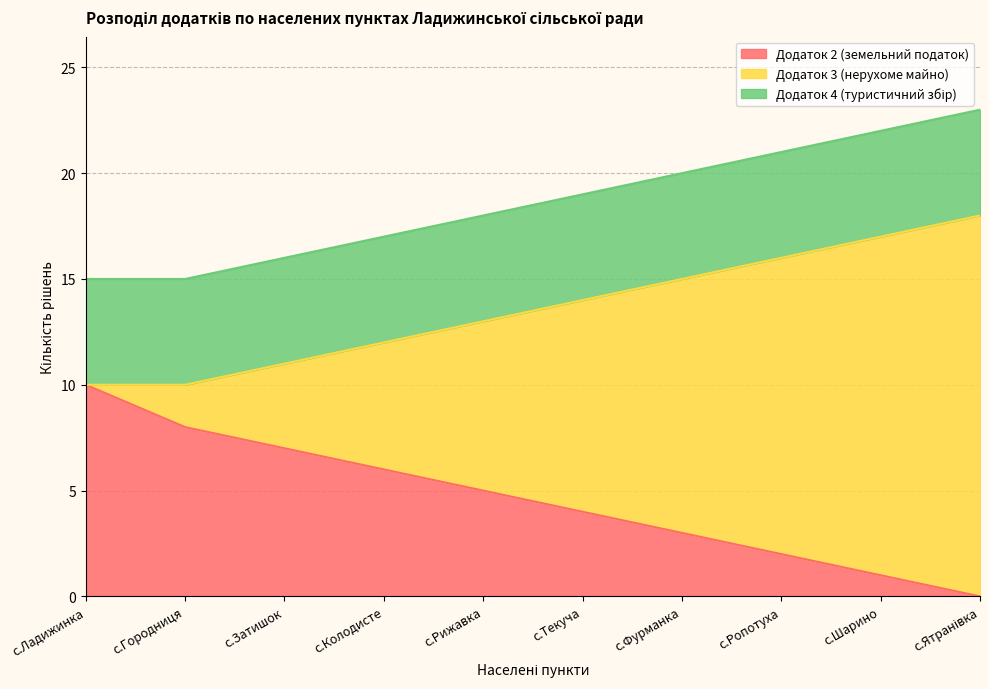

True or false: Додаток 3 (нерухоме майно) and Додаток 2 (земельний податок) intersect in this chart.

False